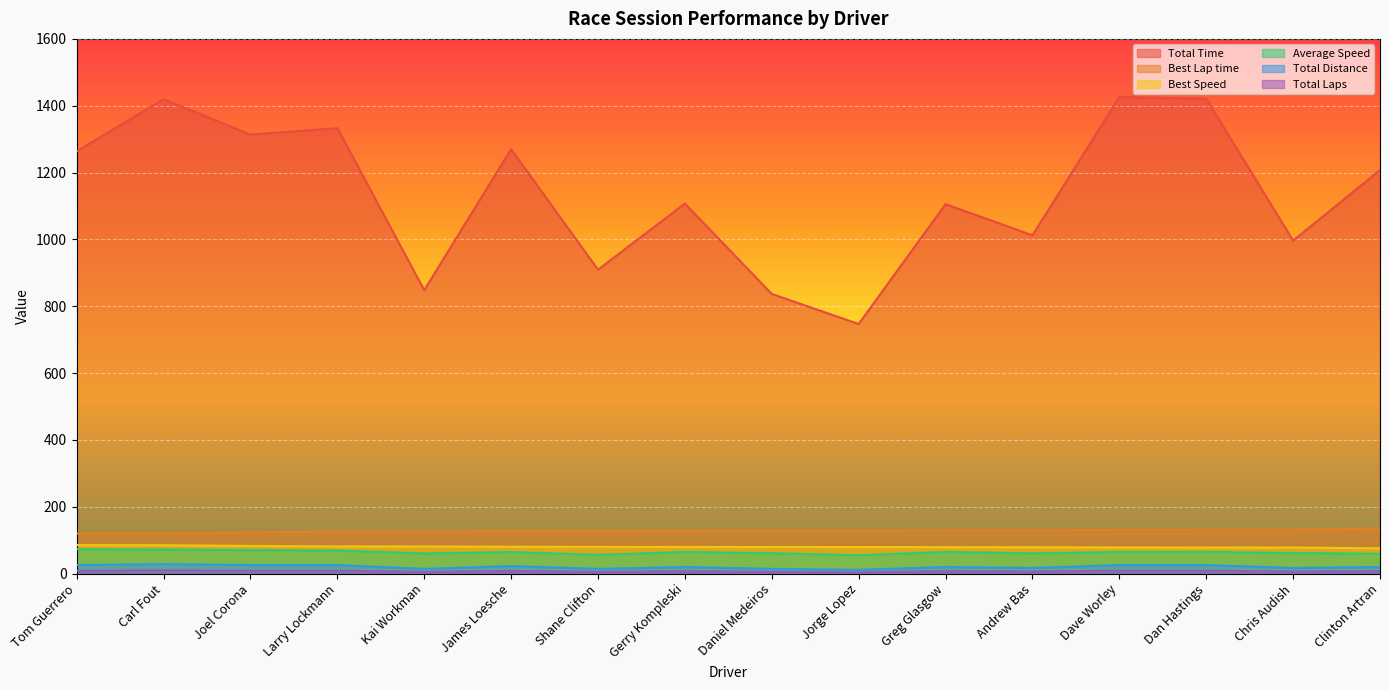

True or false: Total Distance and Best Lap time cross at least once.

False